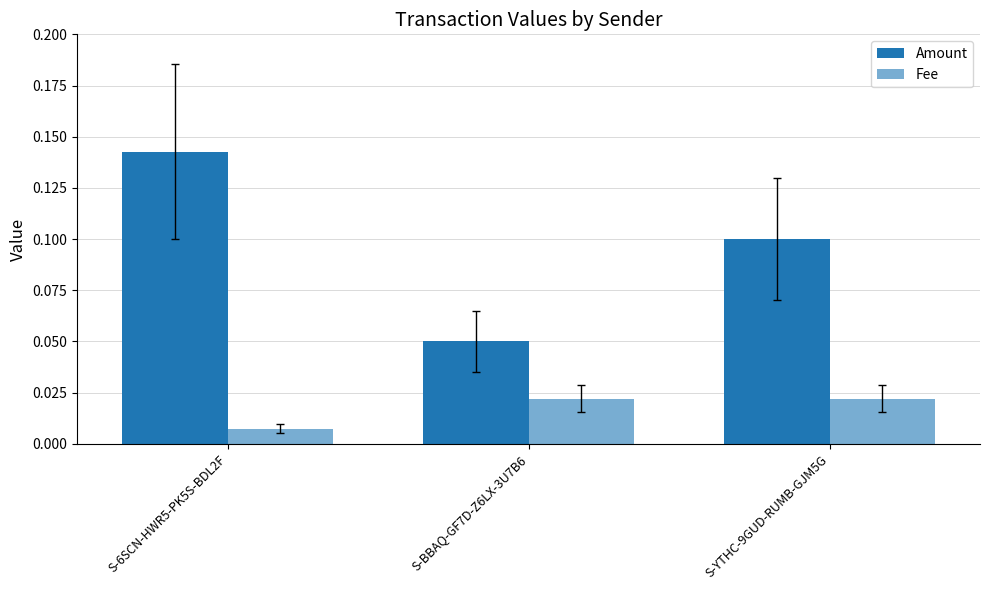

How many bars are there in each group?

2